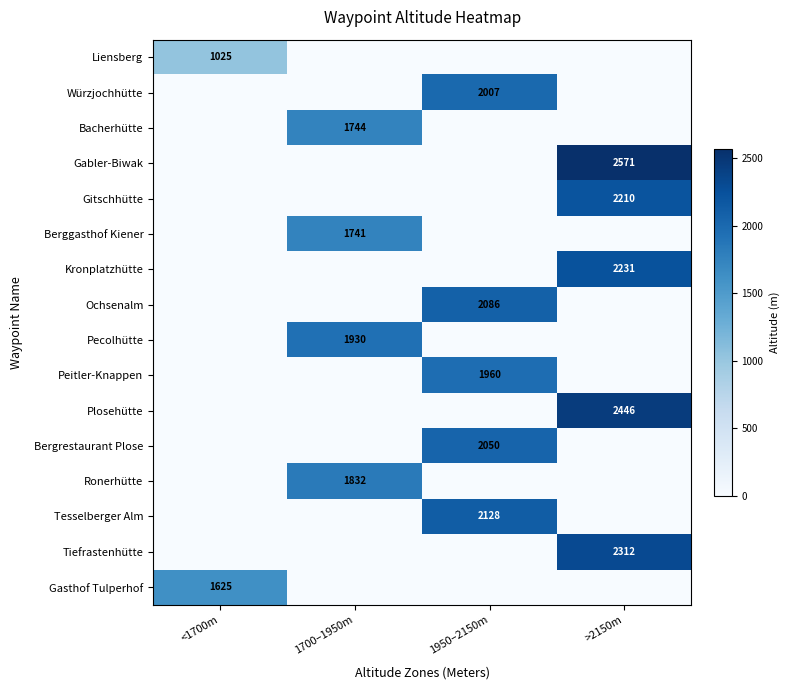

Which category has the lowest value across all series?

1700–1950m